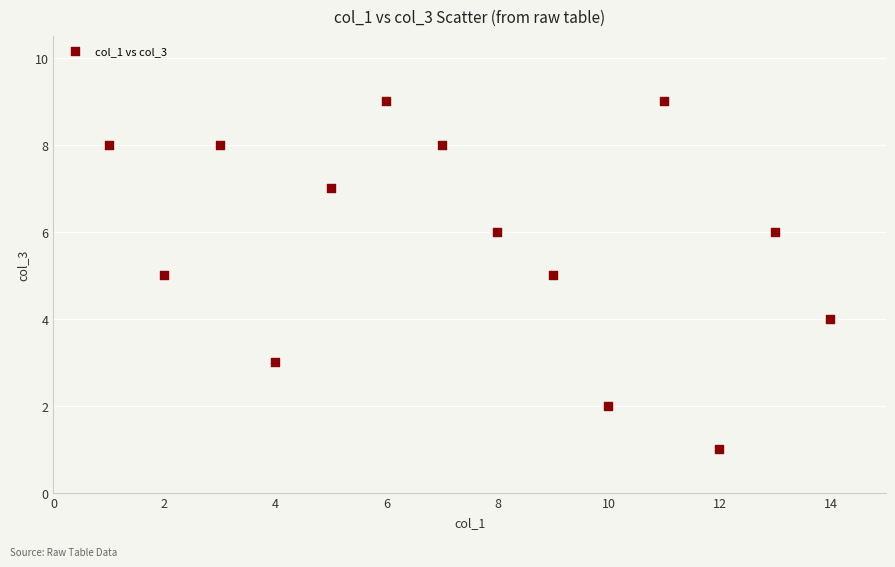

What is the range of X values (max minus min)?

13